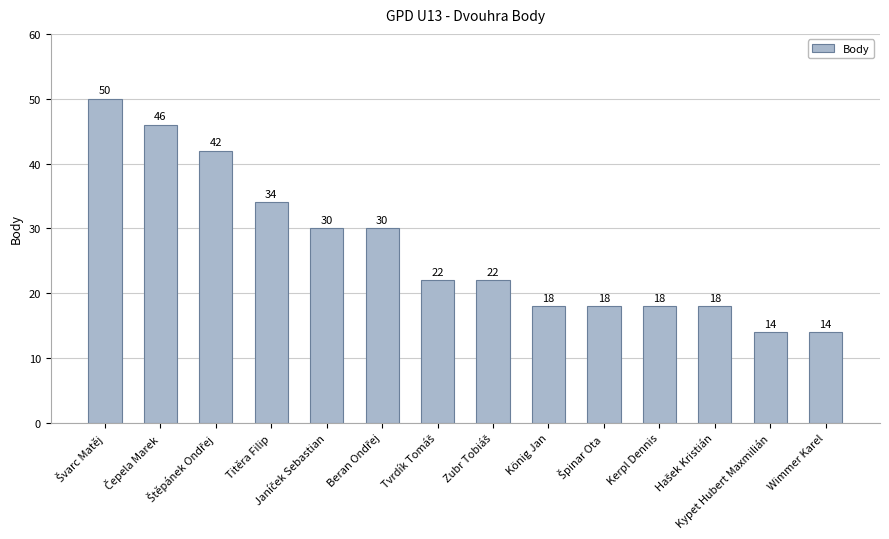

How many data points does each series have?

14